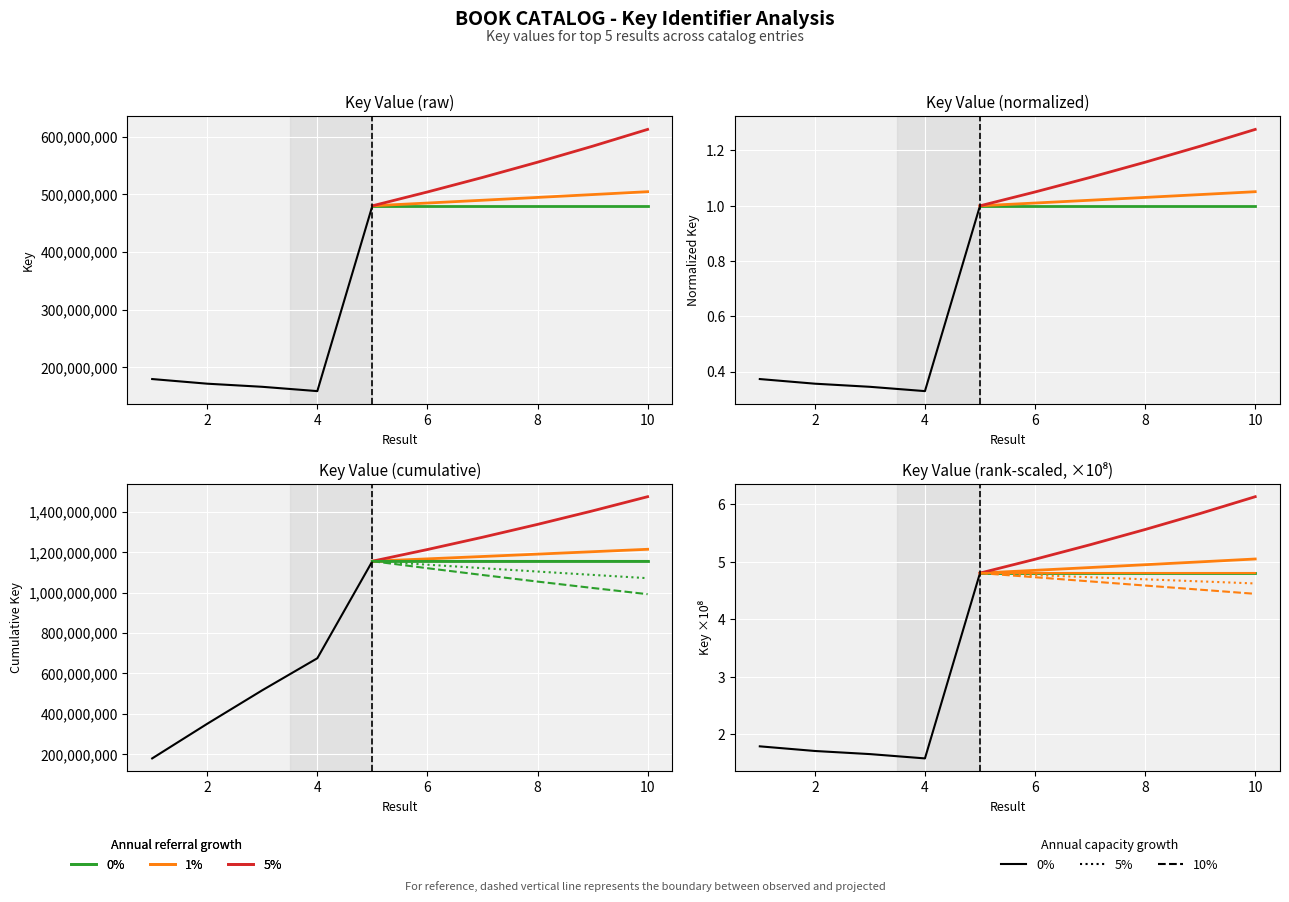

How many lines are shown in the chart?

6